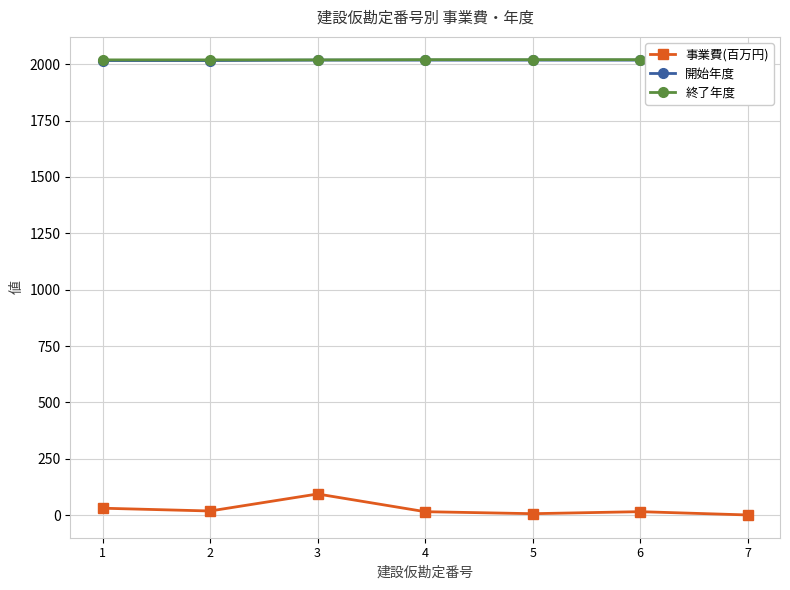

Count the 開始年度 values in the range 2016 to 2018.

7